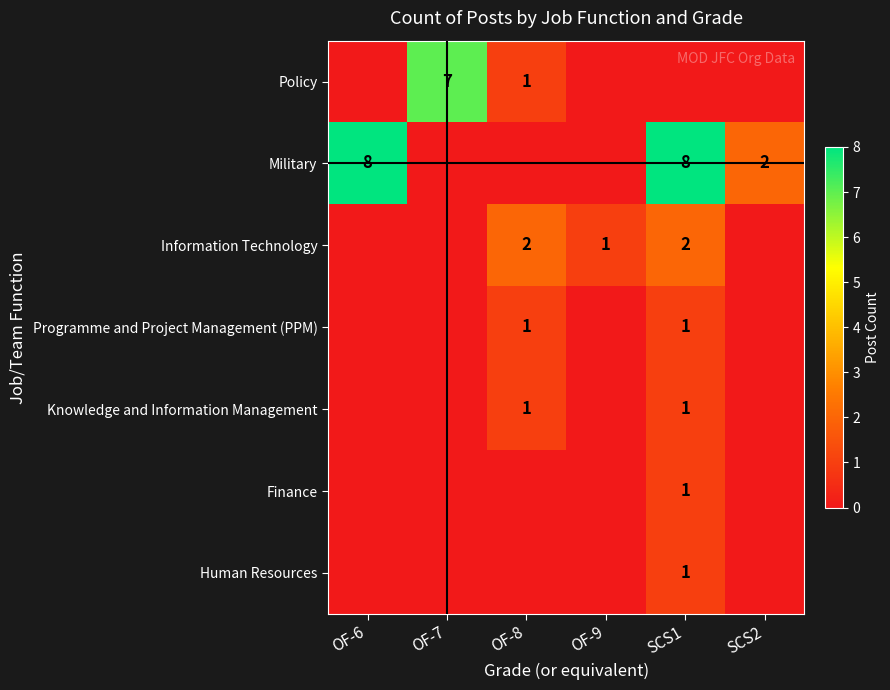

At how many categories does at least one series exceed 2?

3